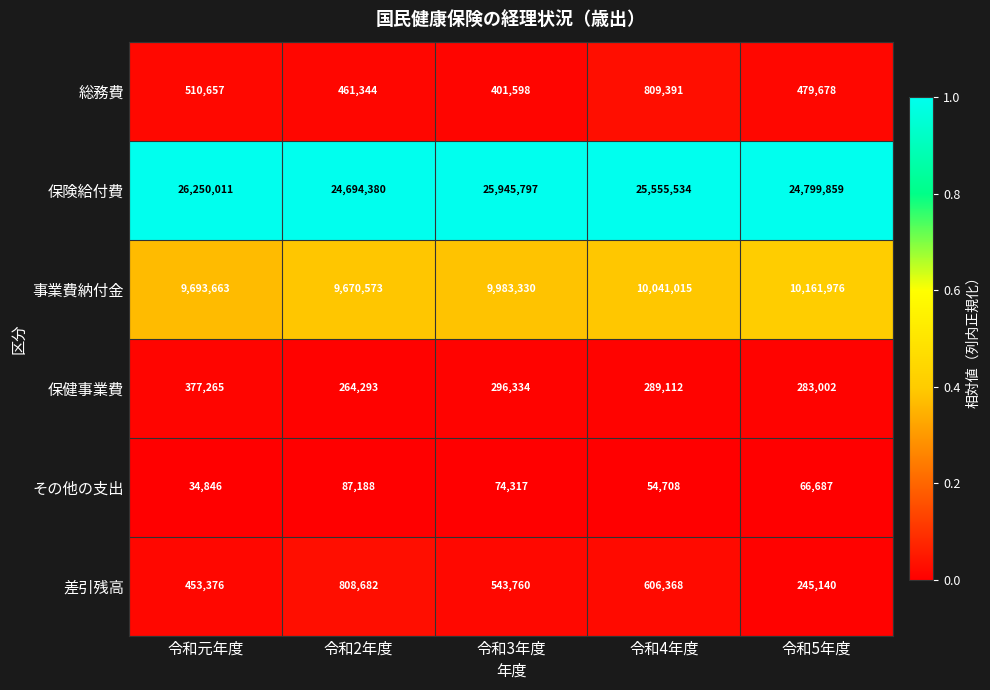

Which series changed the most between 令和元年度 and 令和3年度?

保険給付費